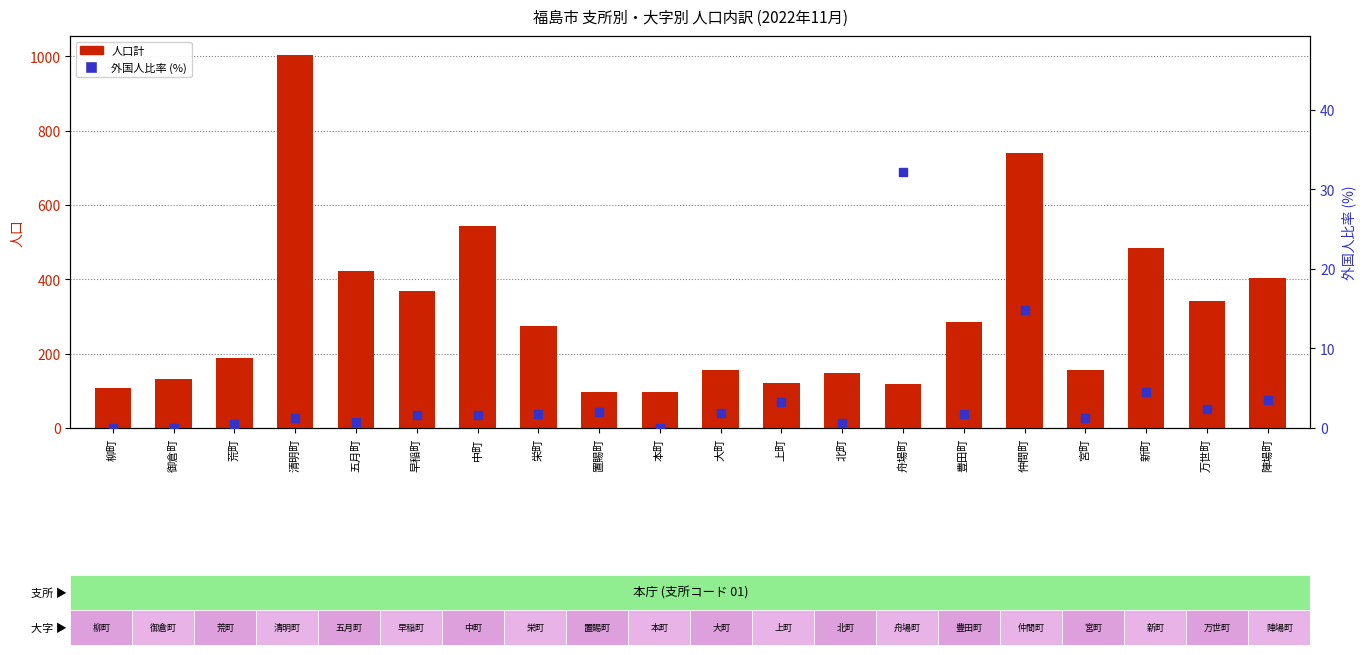

Which series has the widest spread of Y values?

人口計